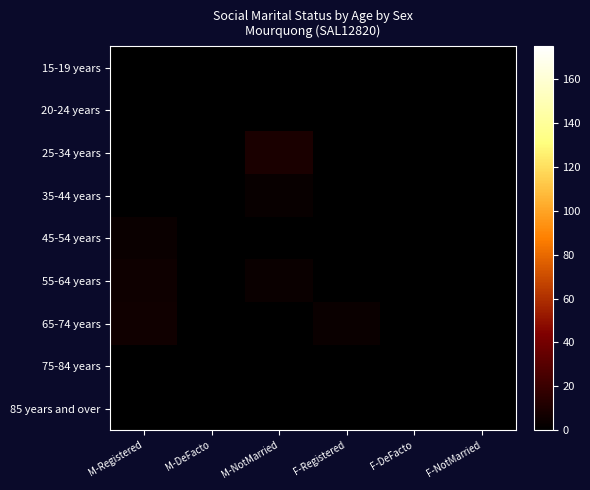

Which series has the widest spread of values?

25-34 years